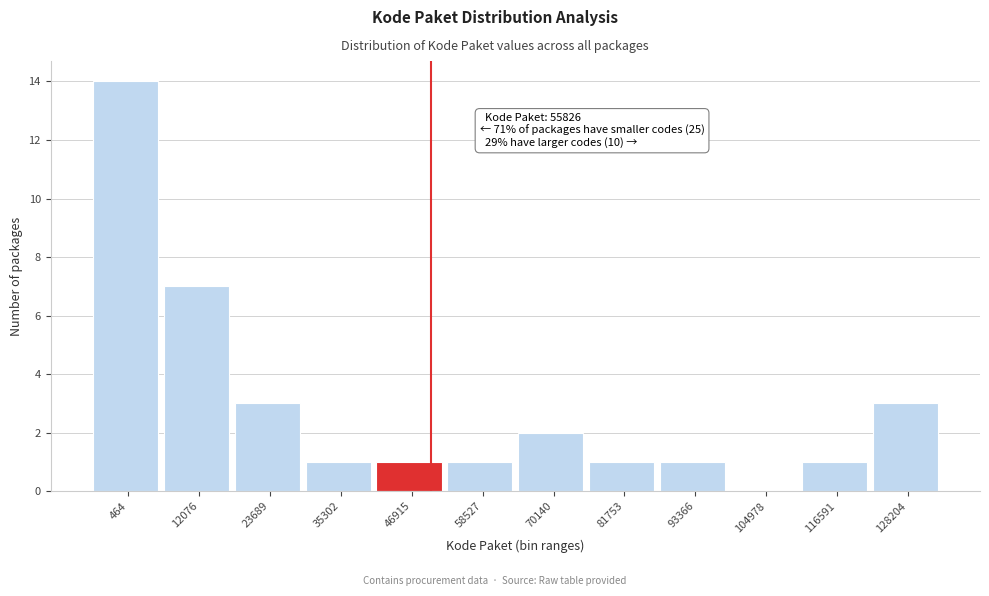

Reading right to left, transcribe all the data shown in this chart.

128204=3	116591=1	104978=0	93366=1	81753=1	70140=2	58527=1	46915=1	35302=1	23689=3	12076=7	464=14